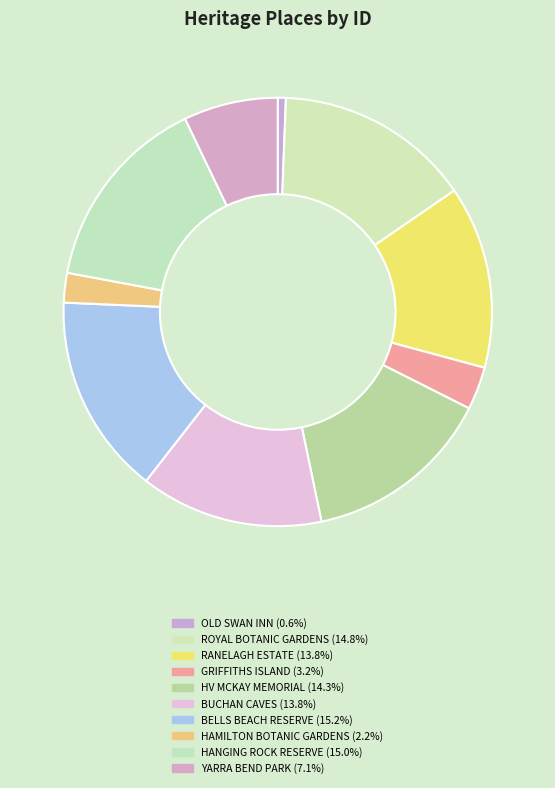

How many slices are in this pie chart?

10